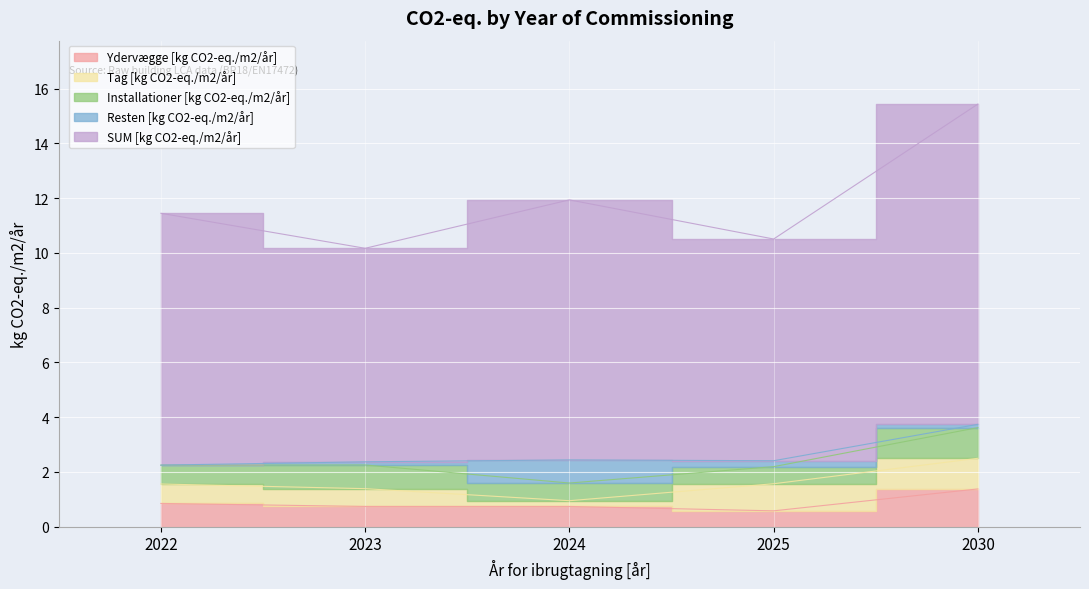

At which label does Tag [kg CO2-eq./m2/år] reach its peak?

2030